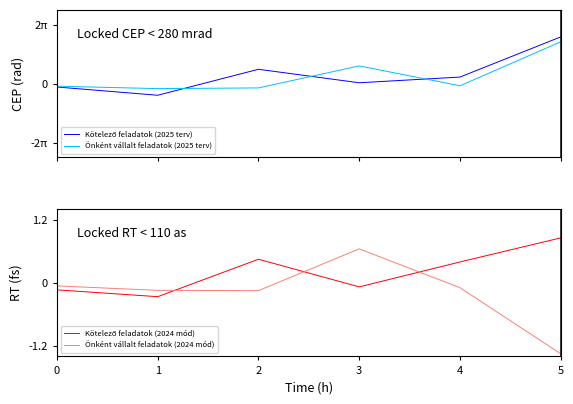

Which category has the lowest value across all series?

5